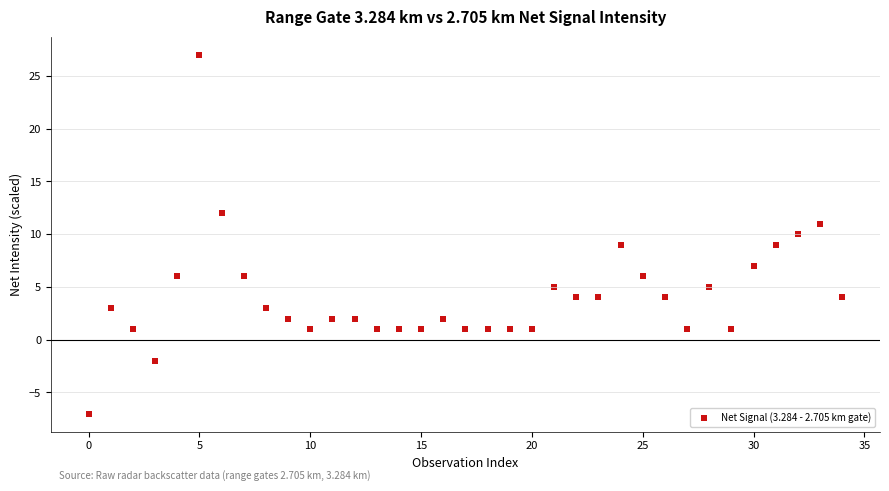

What is the range of Y values (max minus min)?

34.0